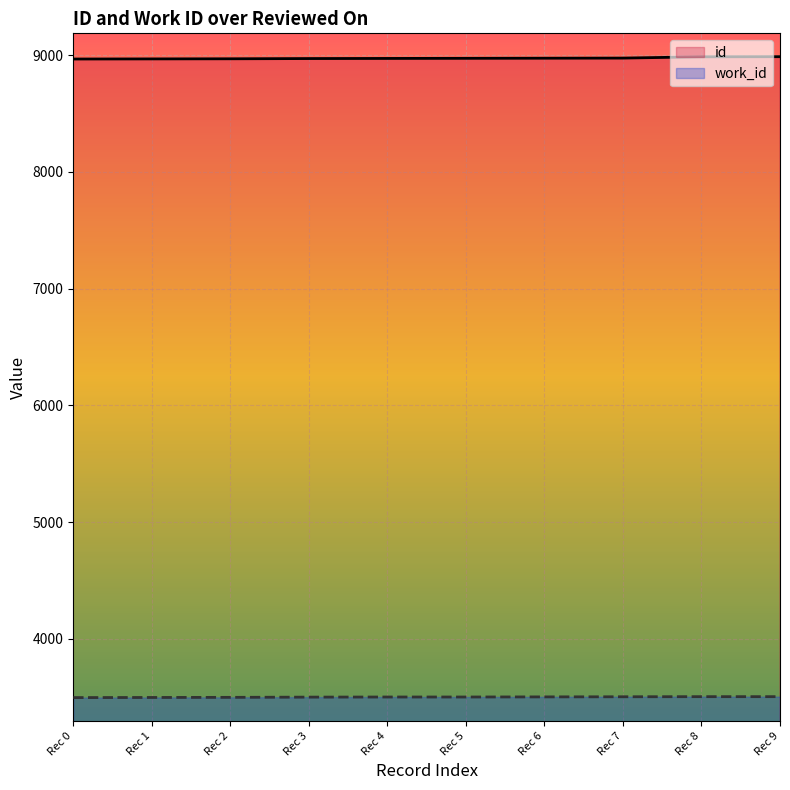

What is the maximum value for id?

8986